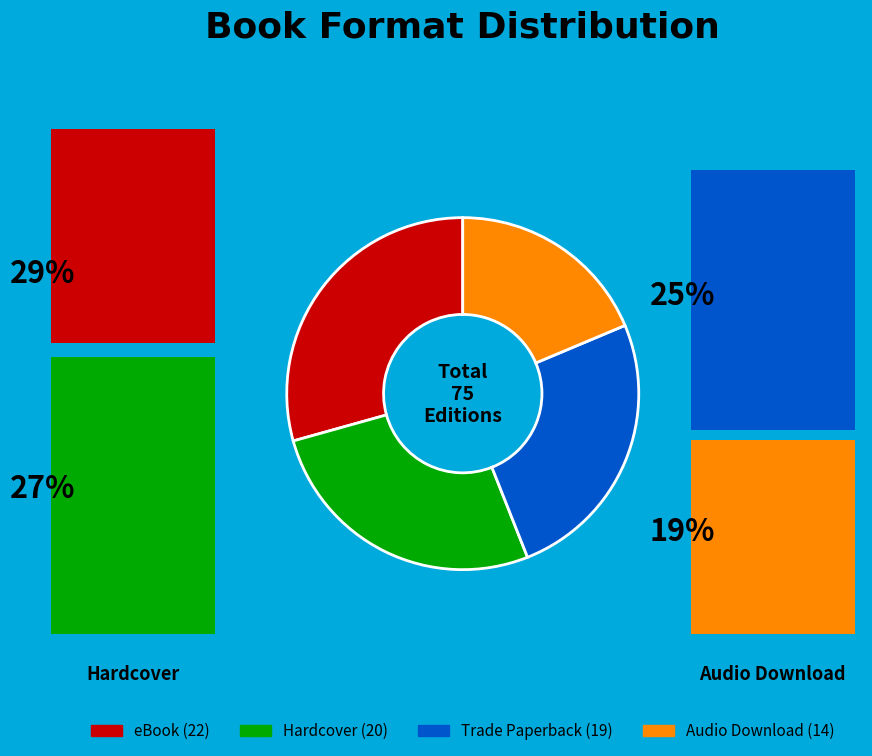

Between Audio Download and Trade Paperback, which is larger?

Trade Paperback